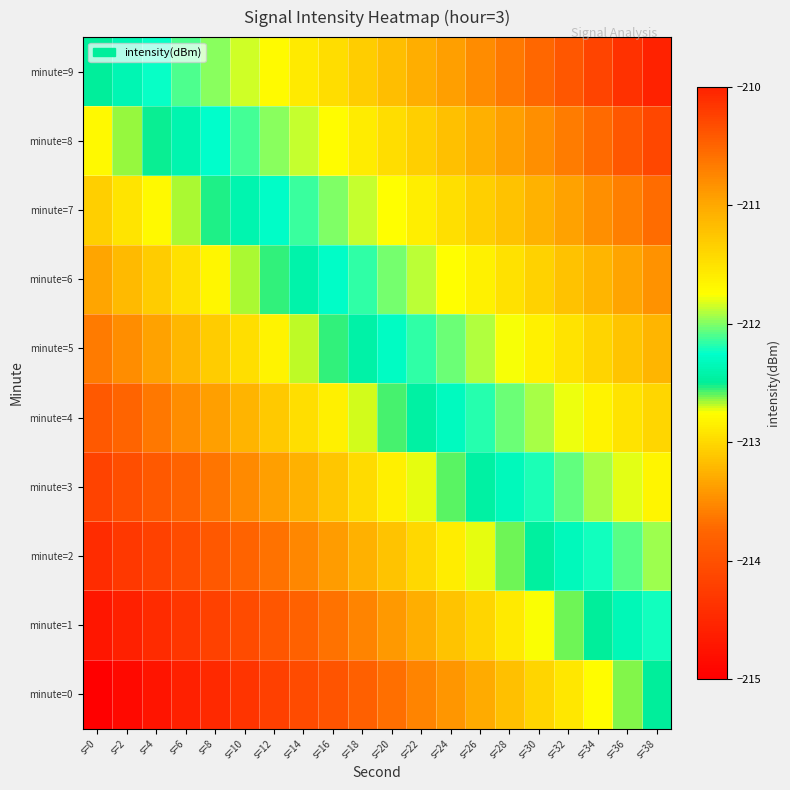

Which label corresponds to the largest value in the chart?

s=38